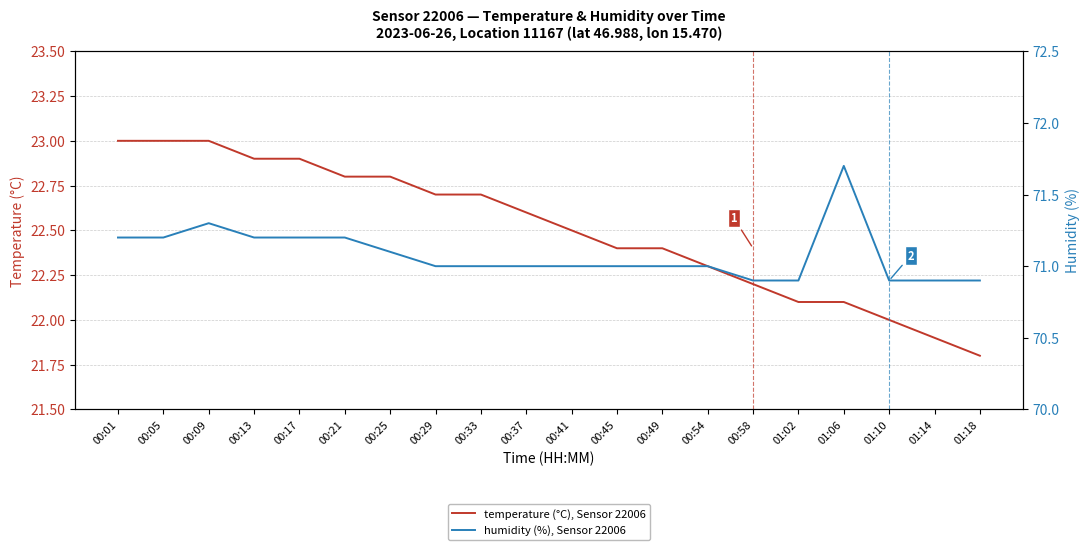

Which category has the highest value in the humidity (%), Sensor 22006 series?

01:06